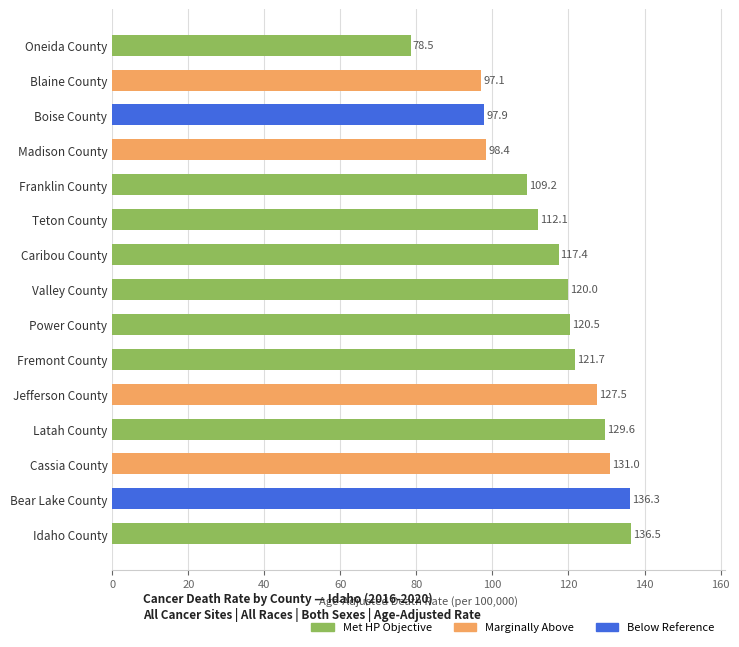

List the labels in order of value, largest first.

Idaho County, Bear Lake County, Cassia County, Latah County, Jefferson County, Fremont County, Power County, Valley County, Caribou County, Teton County, Franklin County, Madison County, Boise County, Blaine County, Oneida County